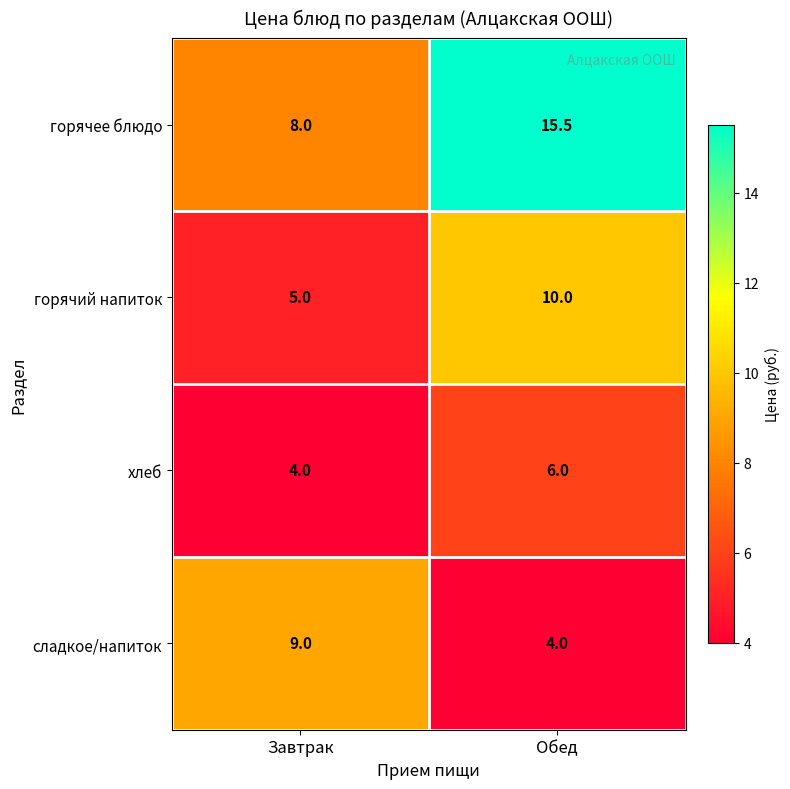

What is the sum of all горячий напиток values?

15.0